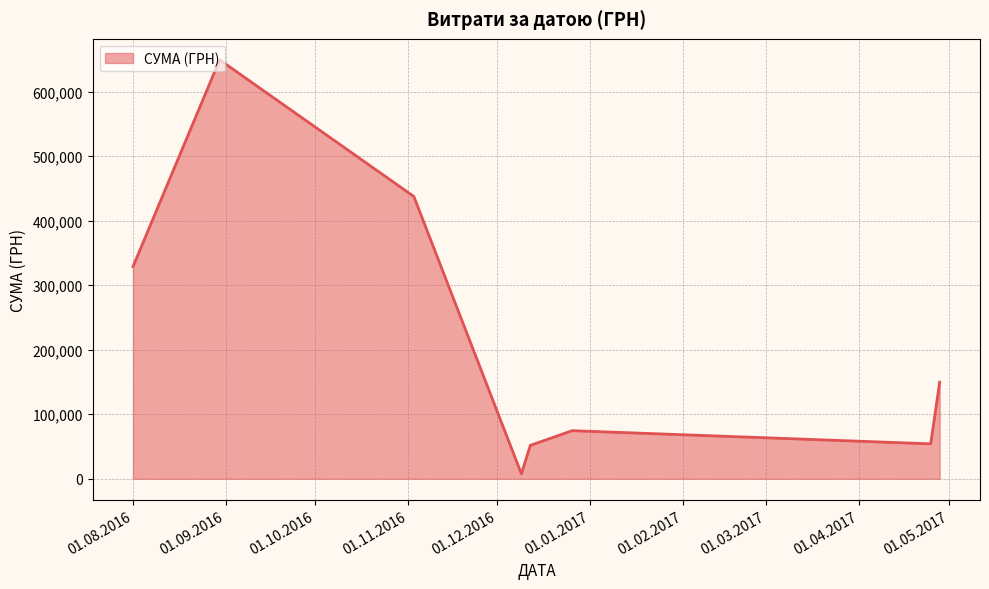

How many interior local valleys (lower than both neighbors) does the data have?

2